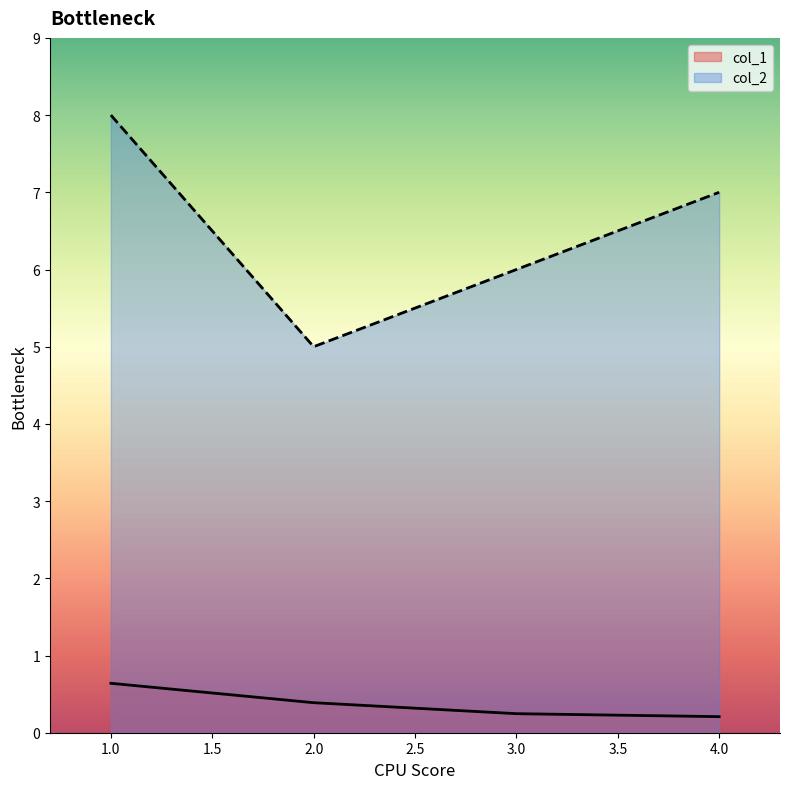

What is the lowest value of the col_2 series?

5.0